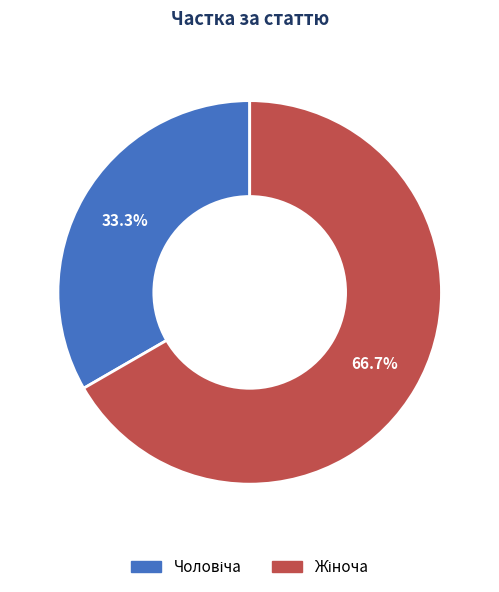

Does any single category account for the majority?

Yes